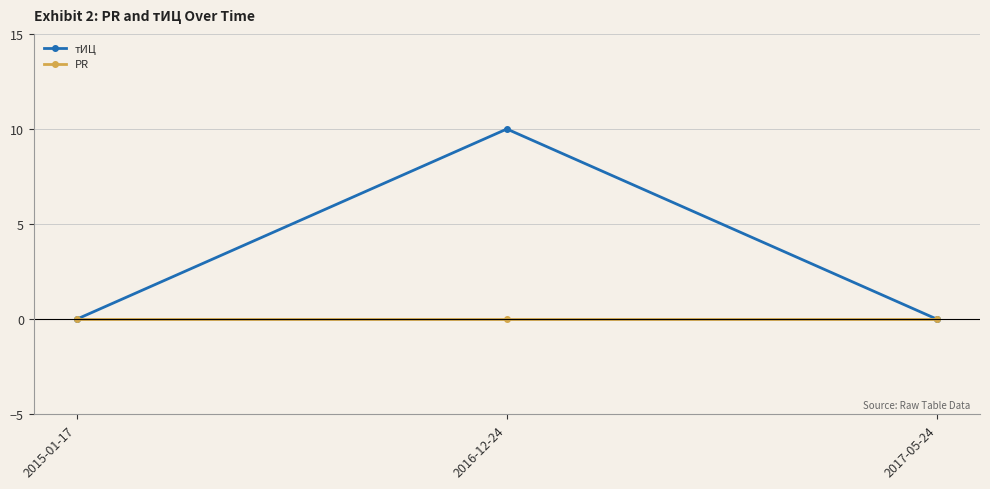

What is the difference between the maximum and minimum values in the тИЦ series?

10